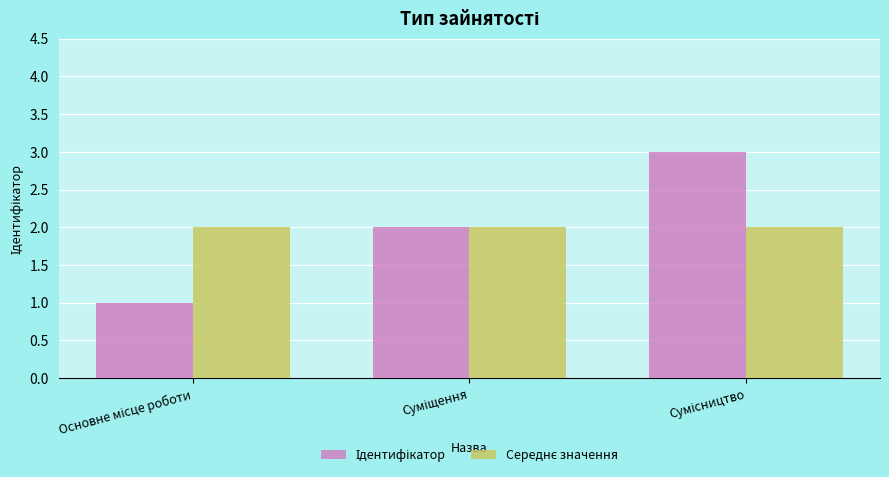

Which series has the largest total across all categories?

Ідентифікатор